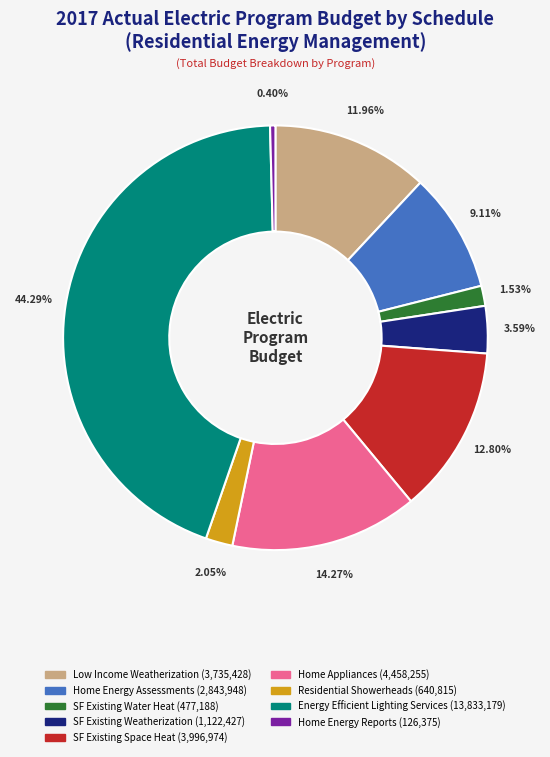

How many slices are in this pie chart?

9